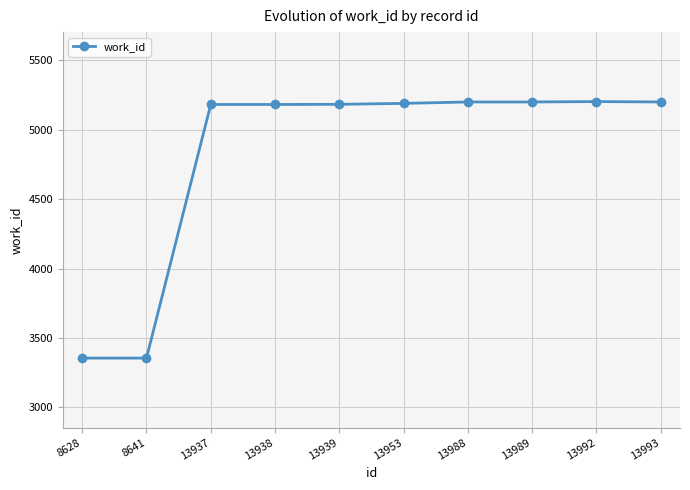

What is the ratio of the value at 13993 to the value at 13953?

1.0